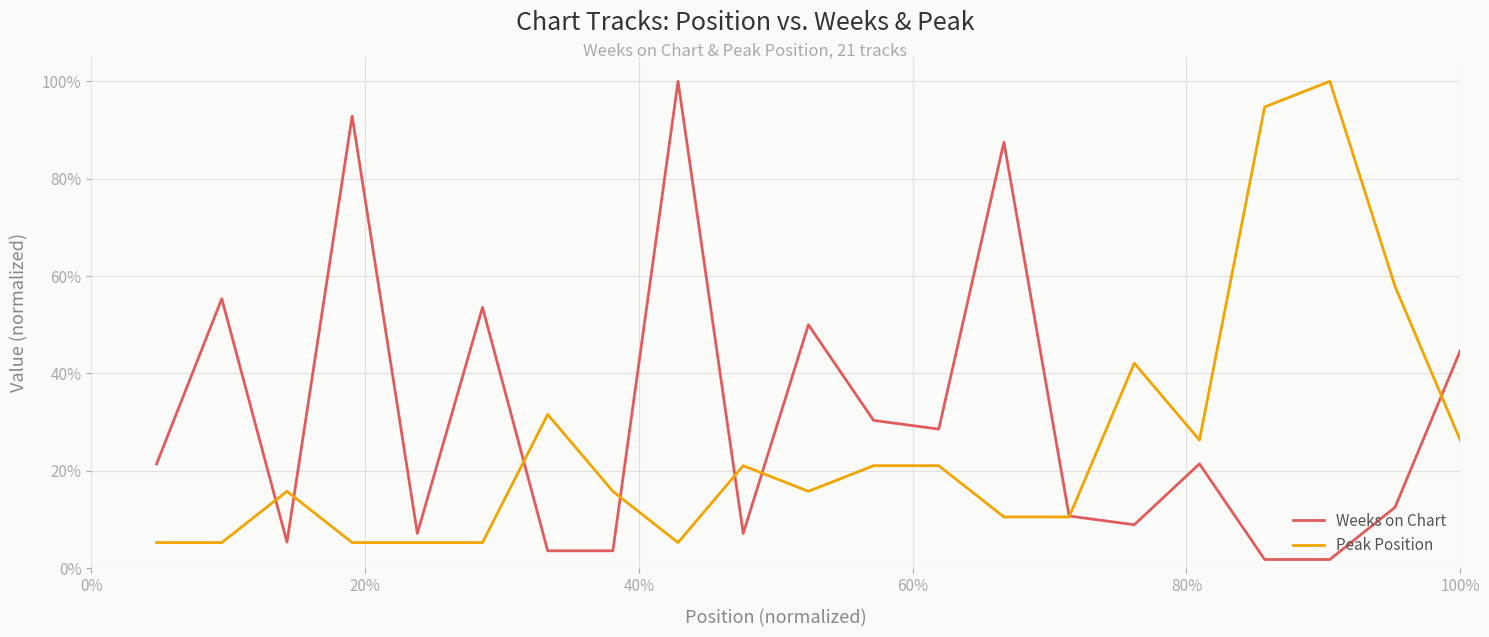

Is this an area chart (filled region under the line)?

No